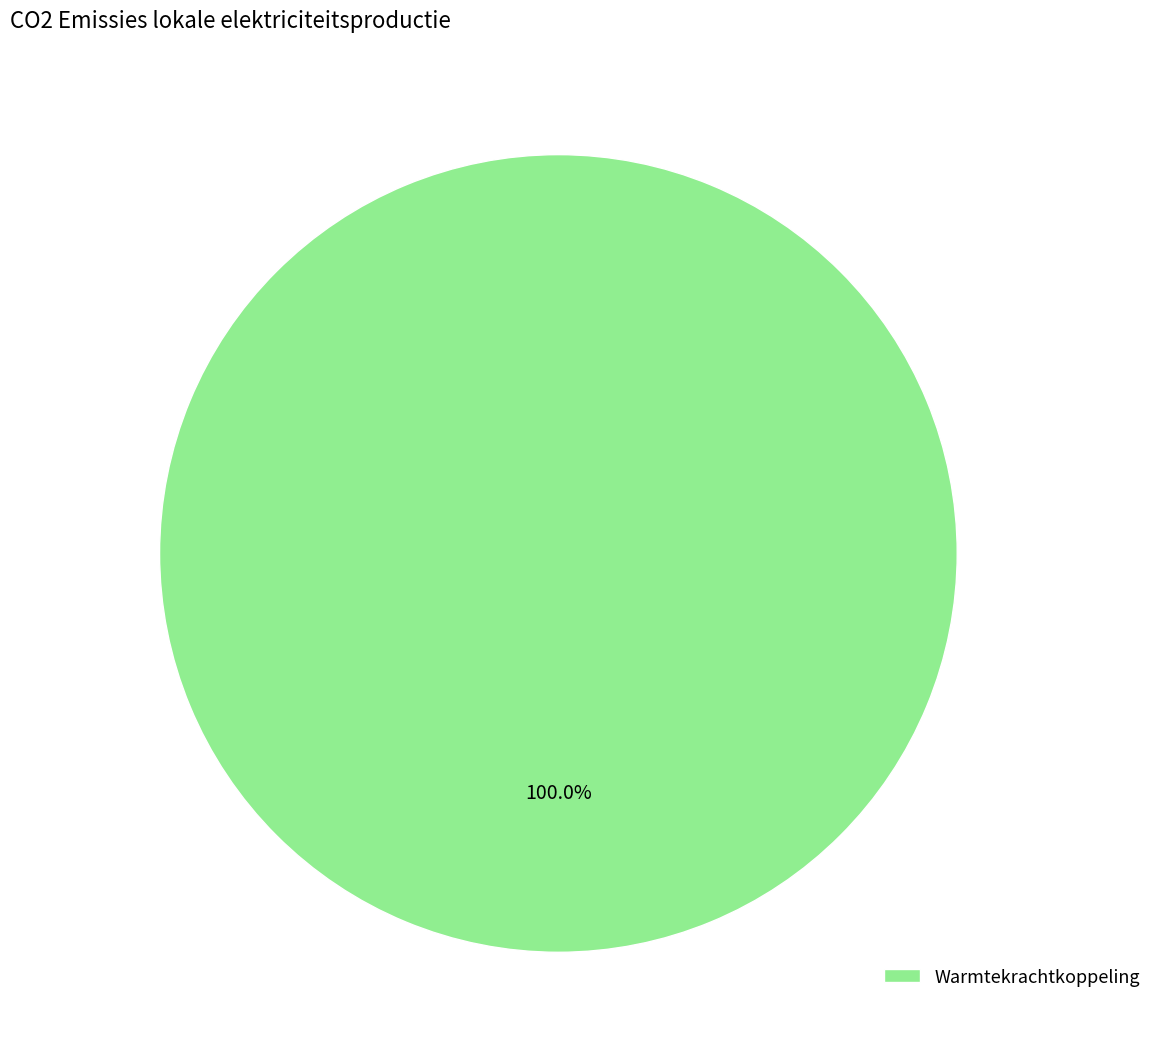

Is Warmtekrachtkoppeling the majority of the pie?

Yes